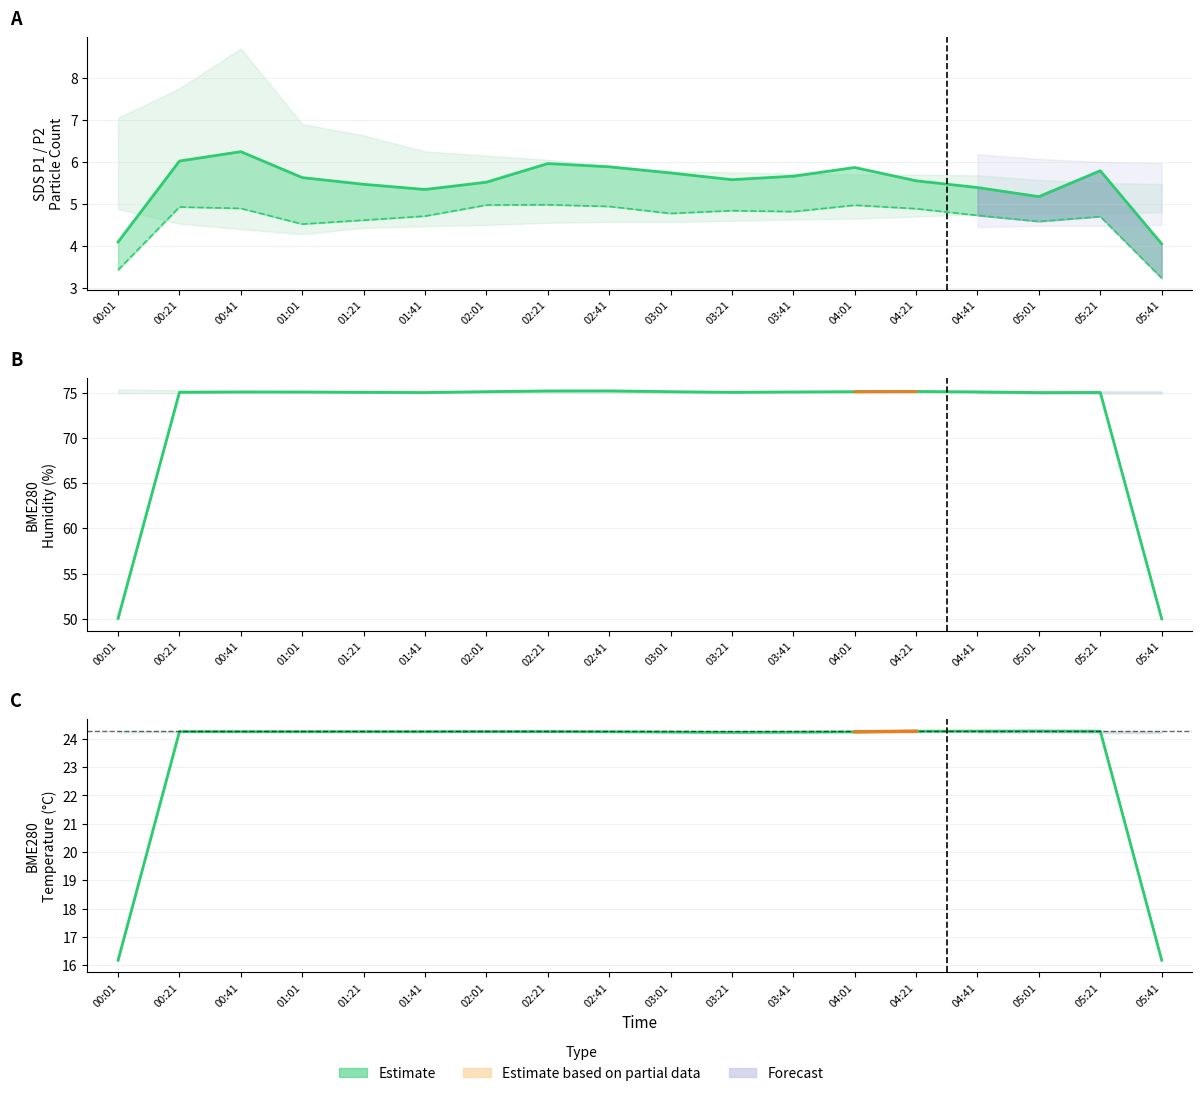

At which category is the sum across all series the highest?

00:21